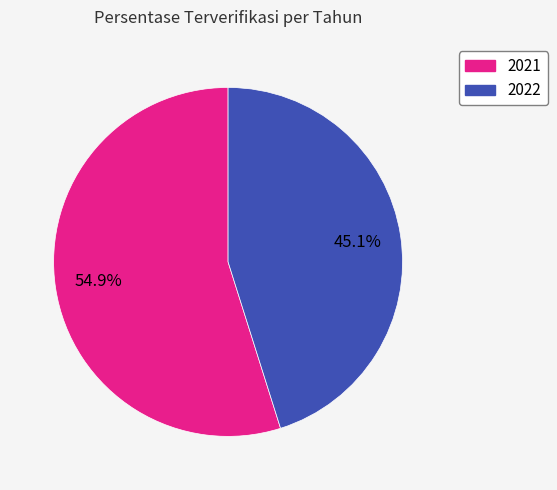

Between 2021 and 2022, which is larger?

2021